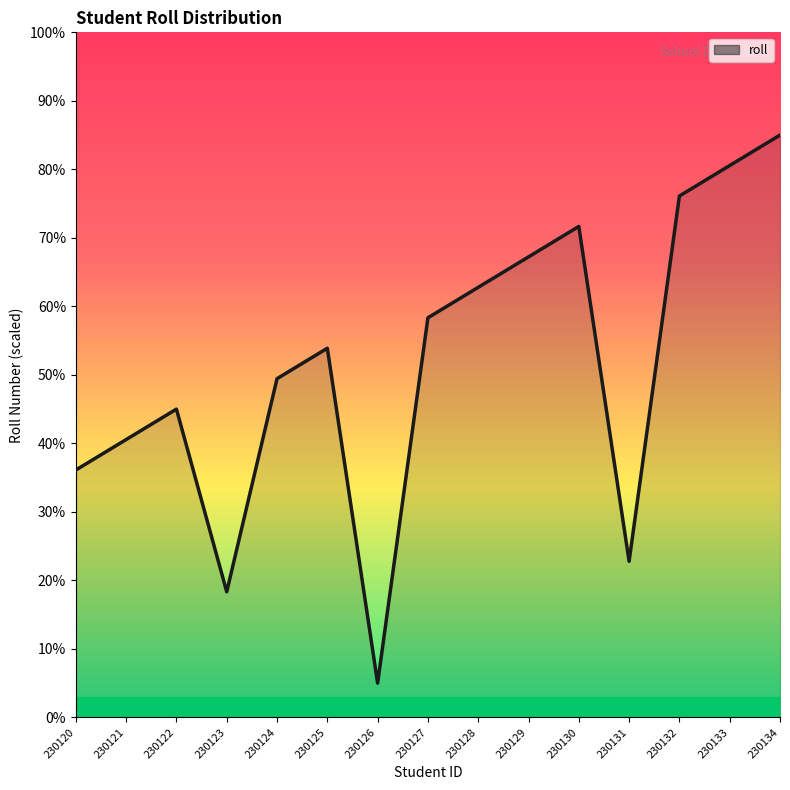

At which category does the chart reach its peak across all series?

230134